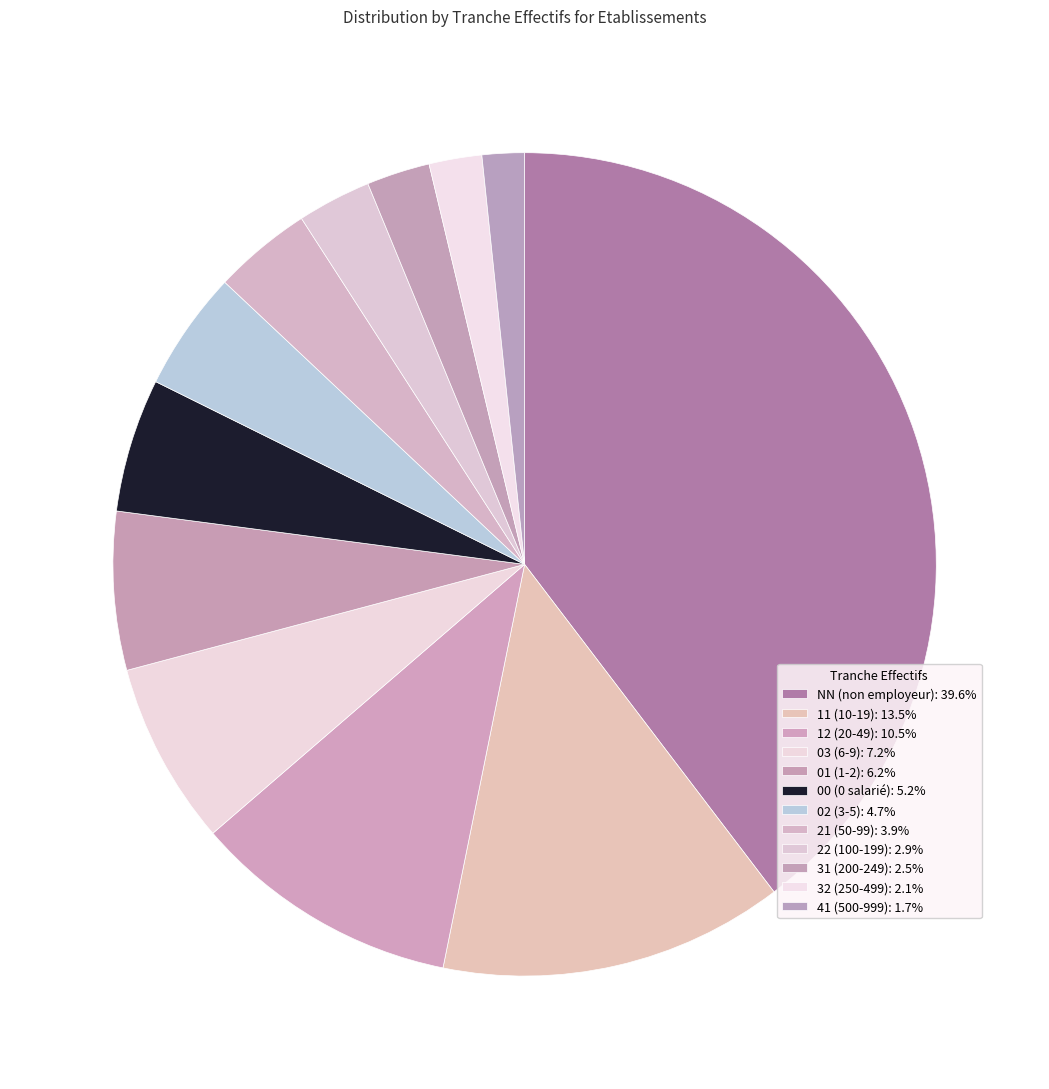

How many slices are in this pie chart?

12